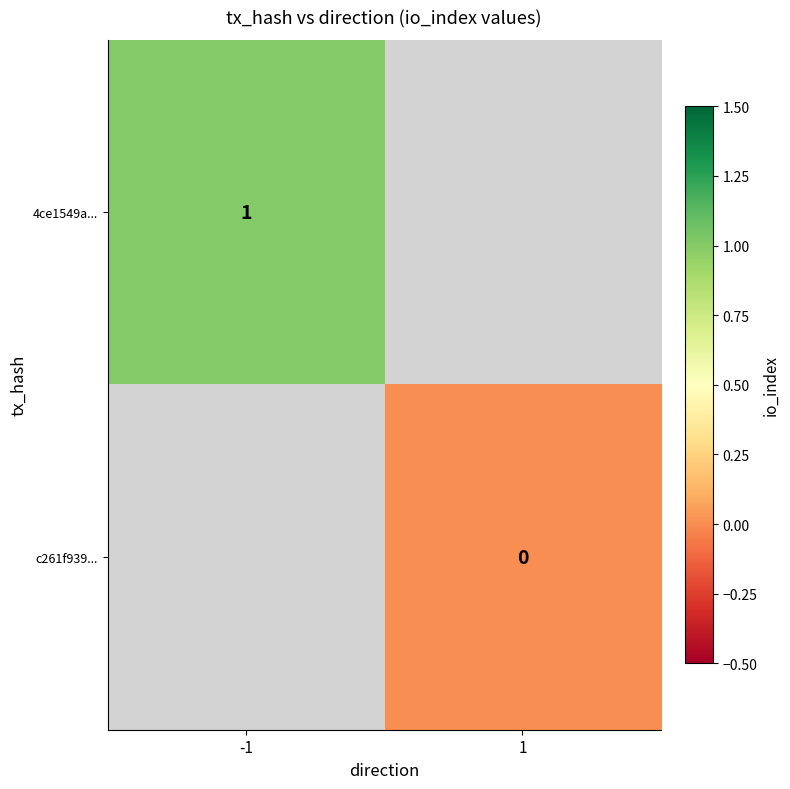

The value of 4ce1549a... at -1 is 0. True or false?

False